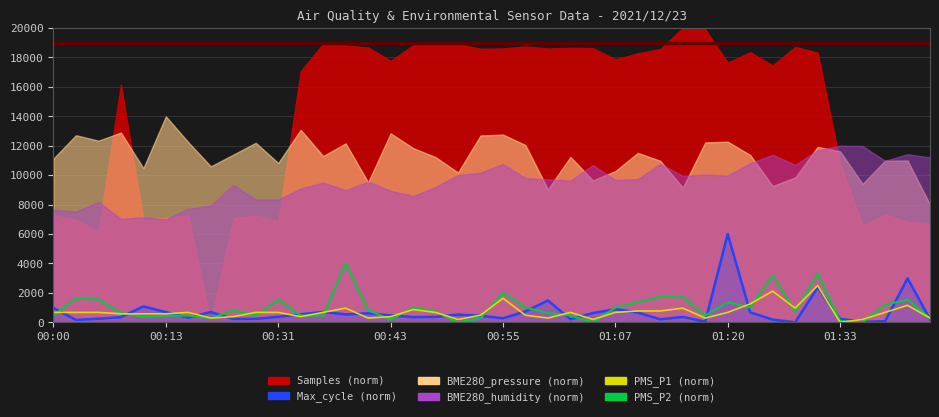

Between 01:23 and 00:26, which is larger?

01:23